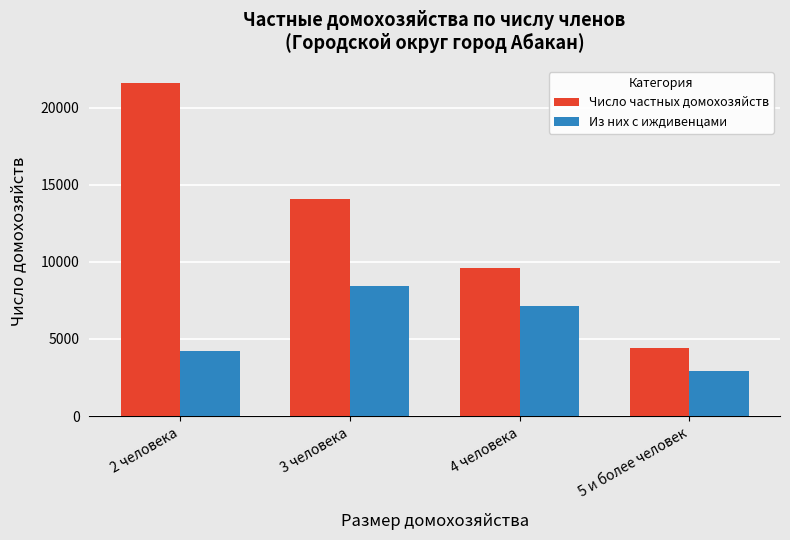

The value of Из них с иждивенцами at 2 человека is 6216. True or false?

False